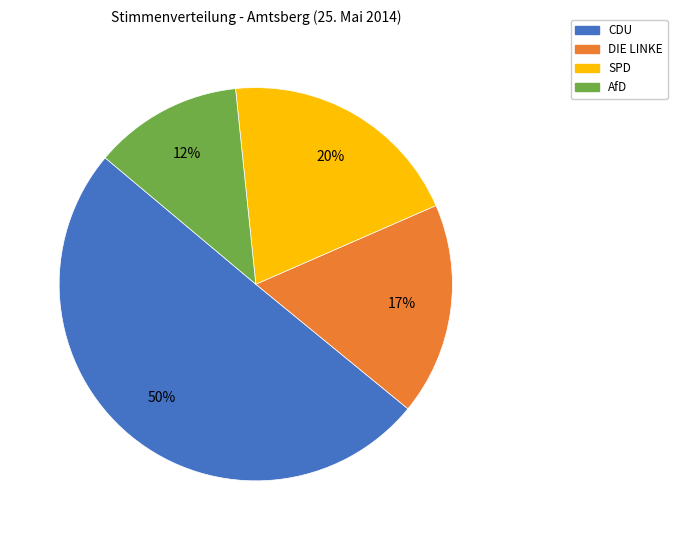

To the nearest percent, what is the average slice percentage?

25%